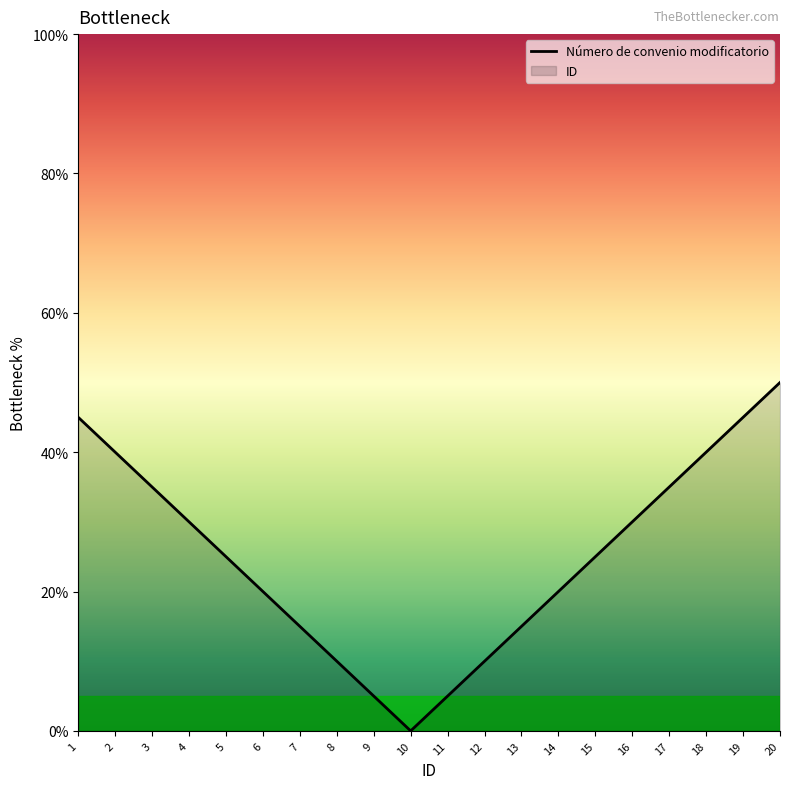

Does the chart have visible grid lines?

No